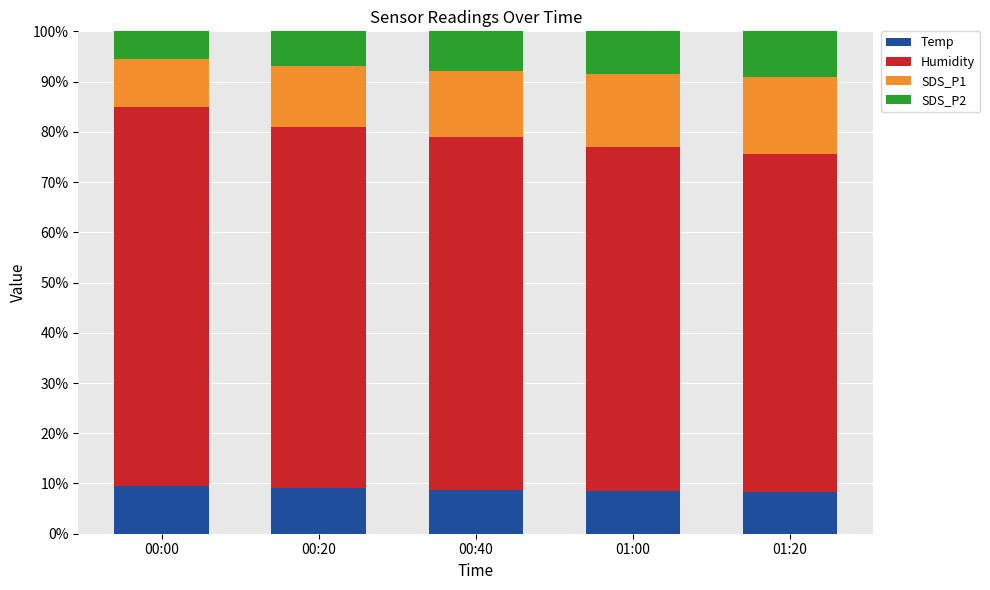

How many bars are there in total?

5